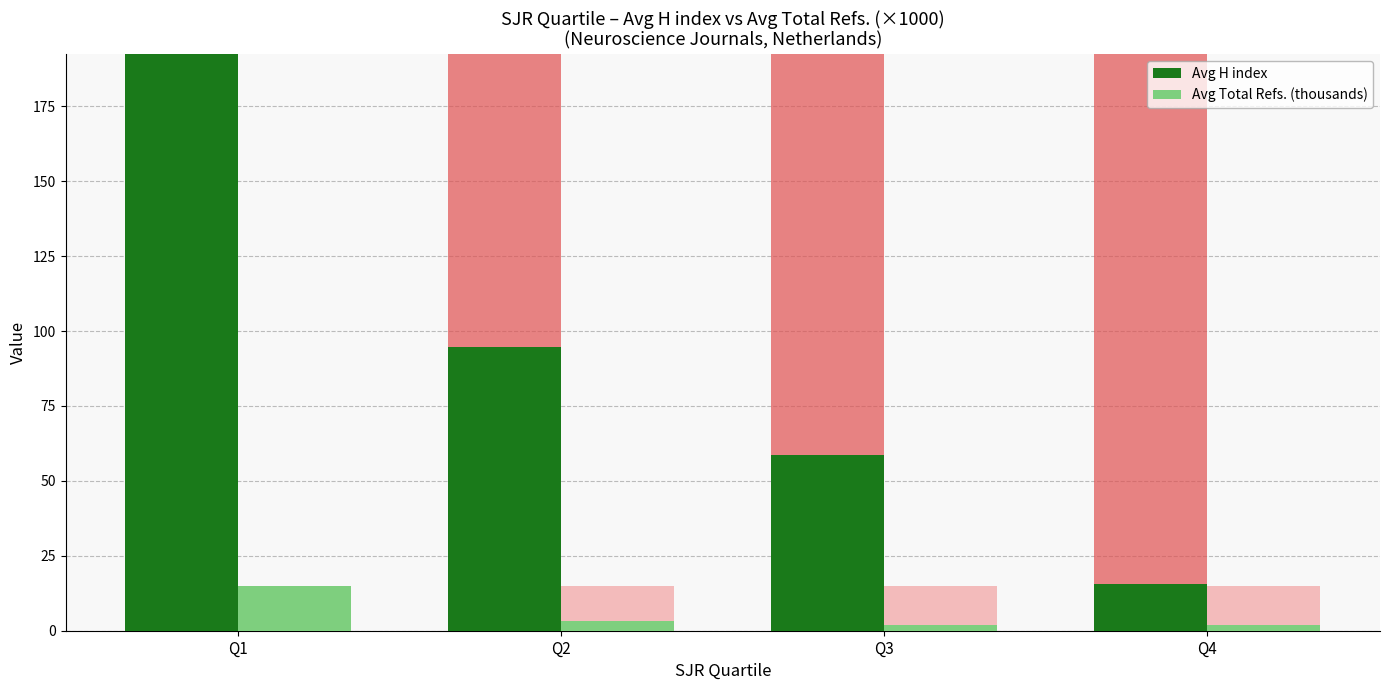

Which series has the widest spread of values?

Avg H index